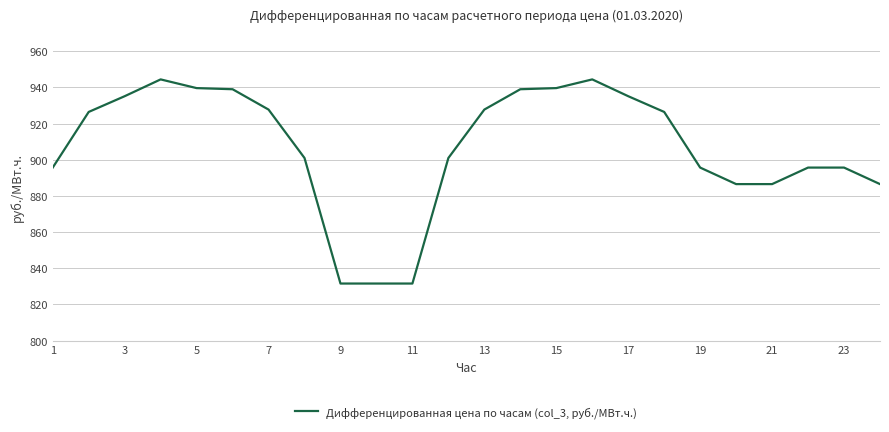

What is the maximum value shown in the chart?

944.4